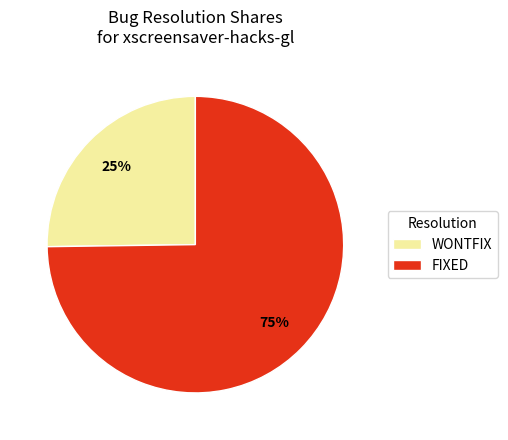

Is there any slice that represents more than half of the pie?

Yes